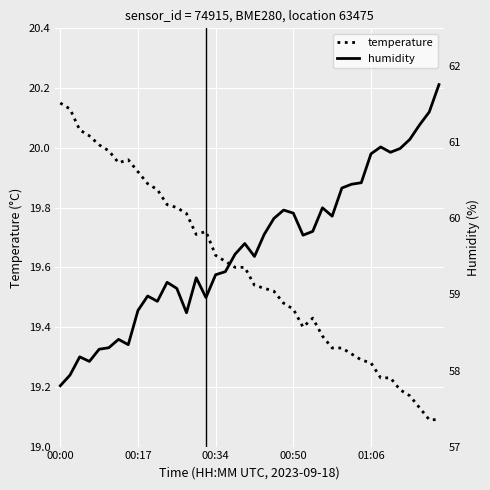

What is the approximate value of humidity at 12?

59.1